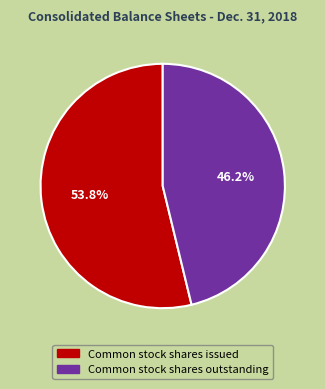

Does any single category account for the majority?

Yes